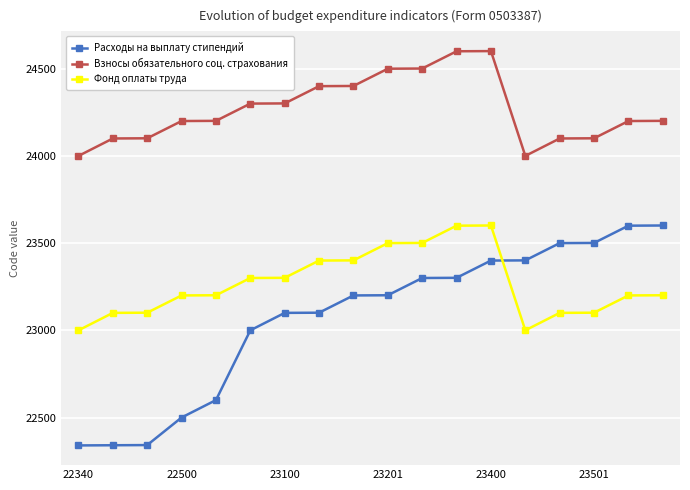

True or false: Взносы обязательного соц. страхования and Расходы на выплату стипендий intersect in this chart.

False